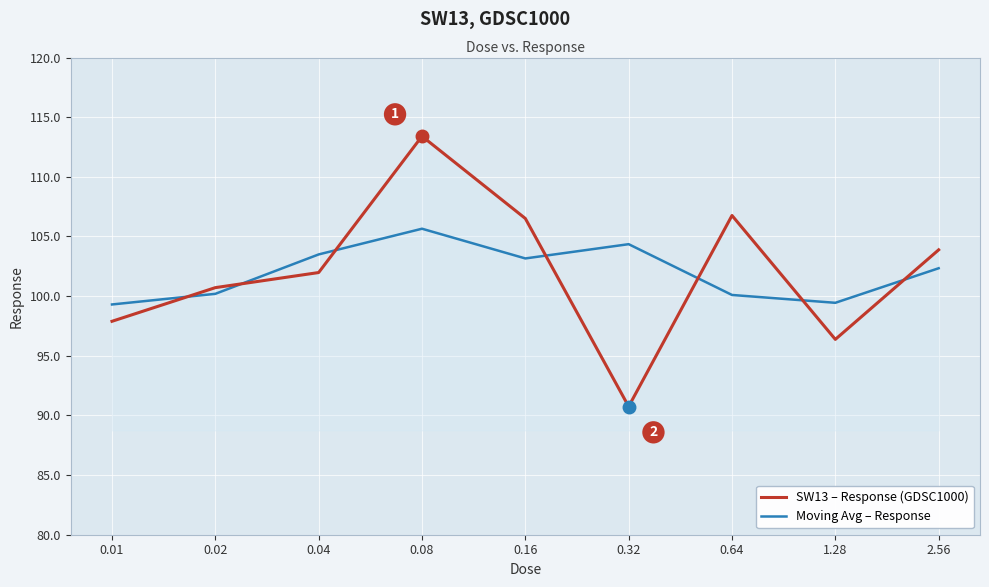

What is the approximate value of Moving Avg – Response at 1.28?

99.4